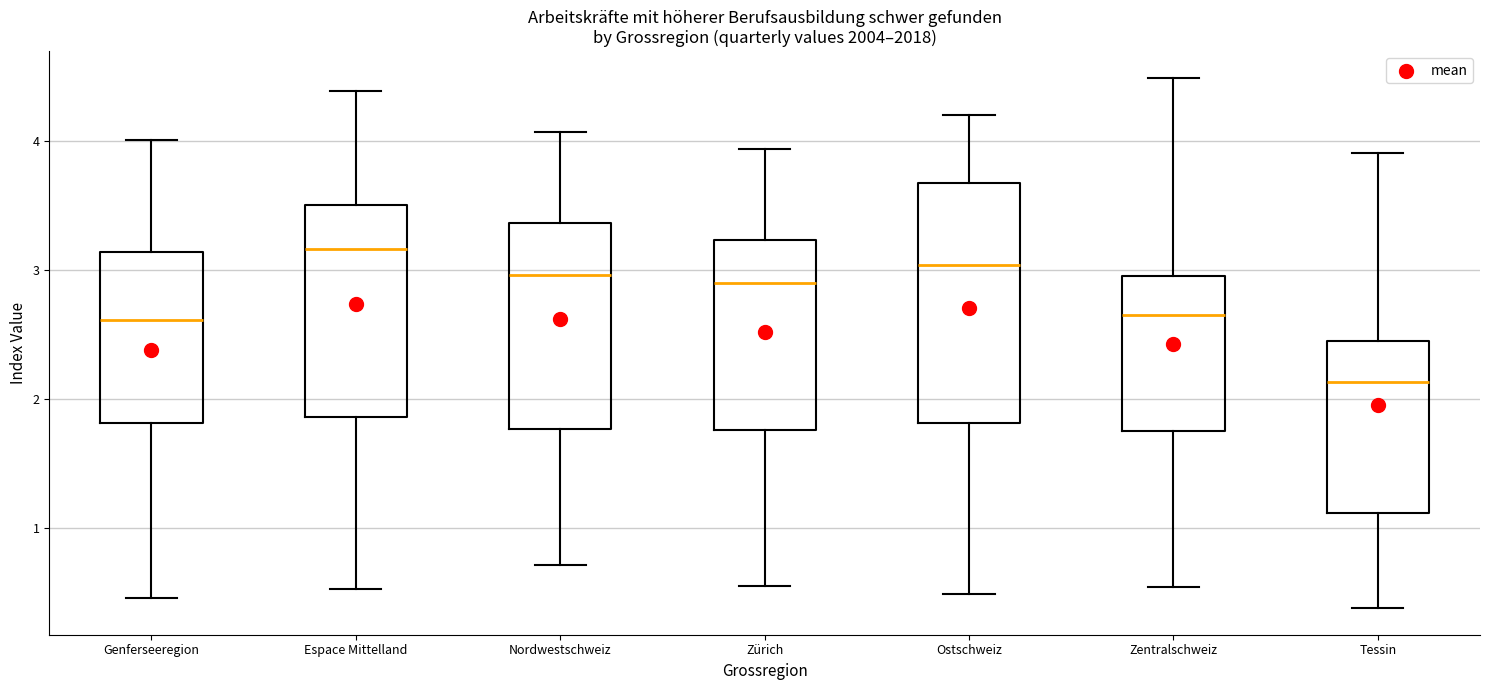

Reading left to right, transcribe this box plot: for each box, give where its median line is, the range the box spans, and where its two whiskers end, as read against the y-axis. The values are not printed on the chart, so give them approximately, as read against the axis.

Genferseeregion: median 2.6, box 1.8 to 3.1, whiskers 0.5 to 4.0
Espace Mittelland: median 3.2, box 1.9 to 3.5, whiskers 0.5 to 4.4
Nordwestschweiz: median 3.0, box 1.8 to 3.4, whiskers 0.7 to 4.1
Zürich: median 2.9, box 1.8 to 3.2, whiskers 0.5 to 3.9
Ostschweiz: median 3.0, box 1.8 to 3.7, whiskers 0.5 to 4.2
Zentralschweiz: median 2.6, box 1.7 to 3.0, whiskers 0.5 to 4.5
Tessin: median 2.1, box 1.1 to 2.5, whiskers 0.4 to 3.9